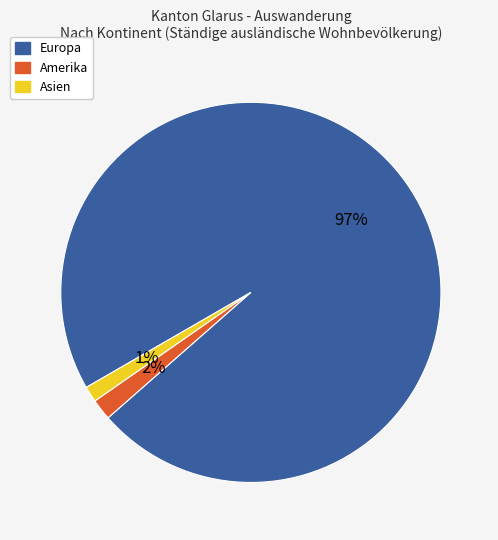

Is there any slice that represents more than half of the pie?

Yes